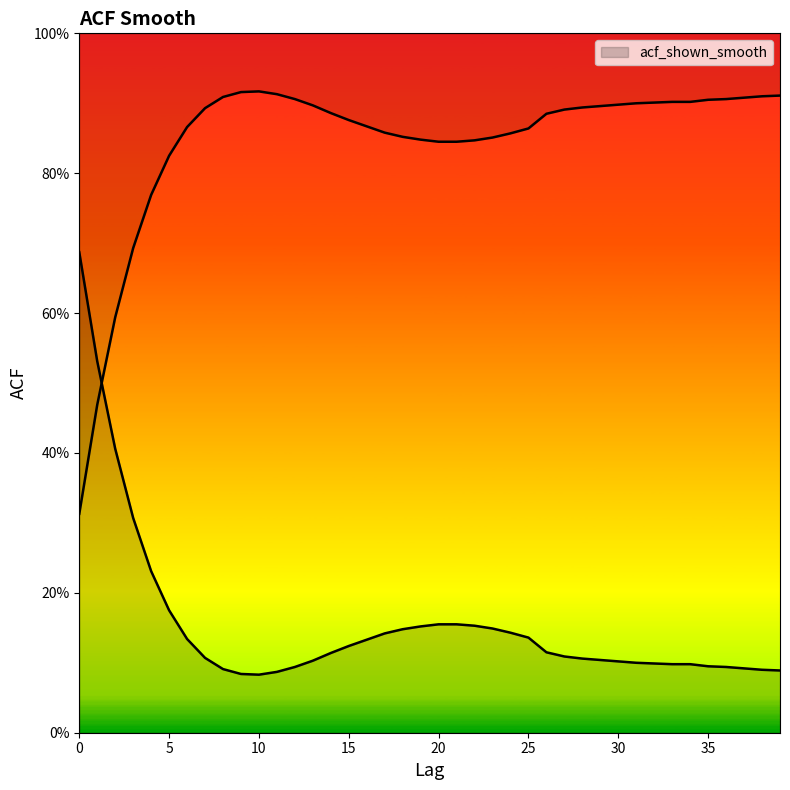

The value at 32 is 0.0. True or false?

False